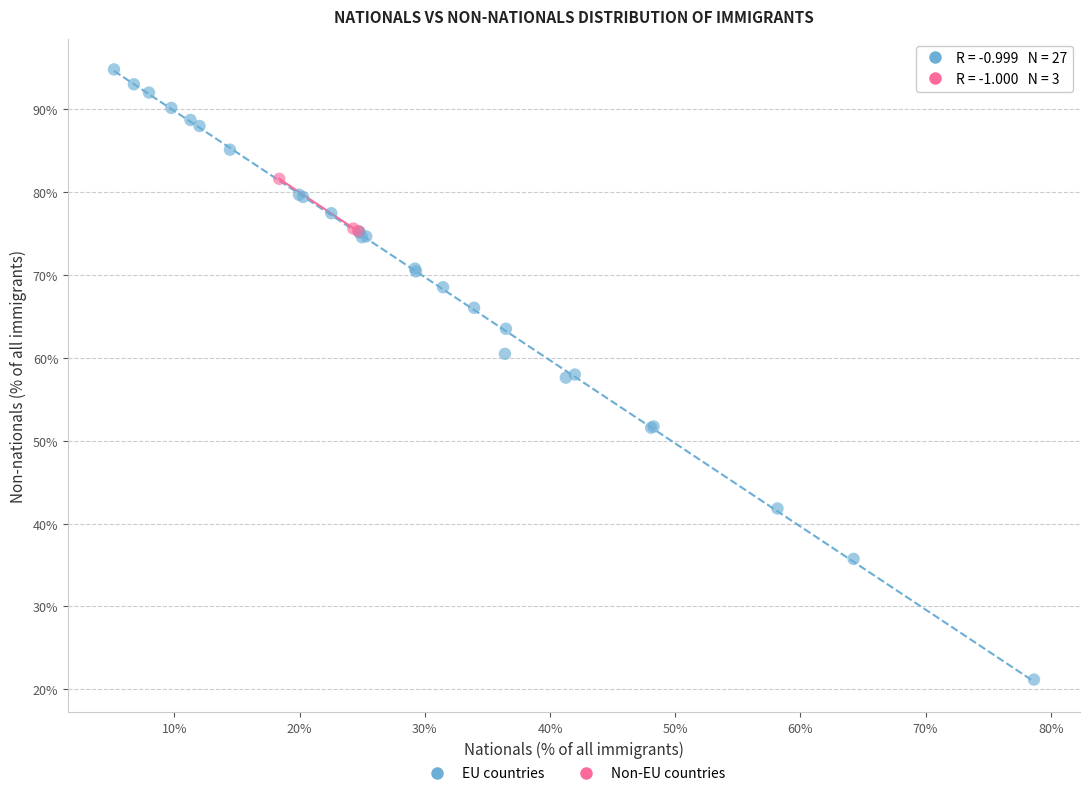

Which series reaches the minimum Y coordinate?

EU countries